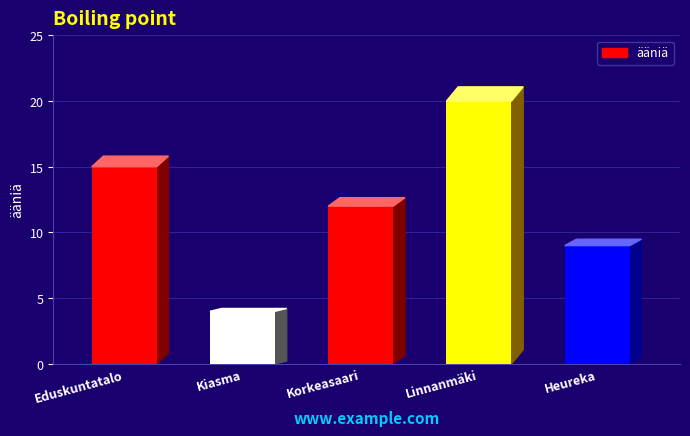

True or false: the data shows 2 at Heureka.

False